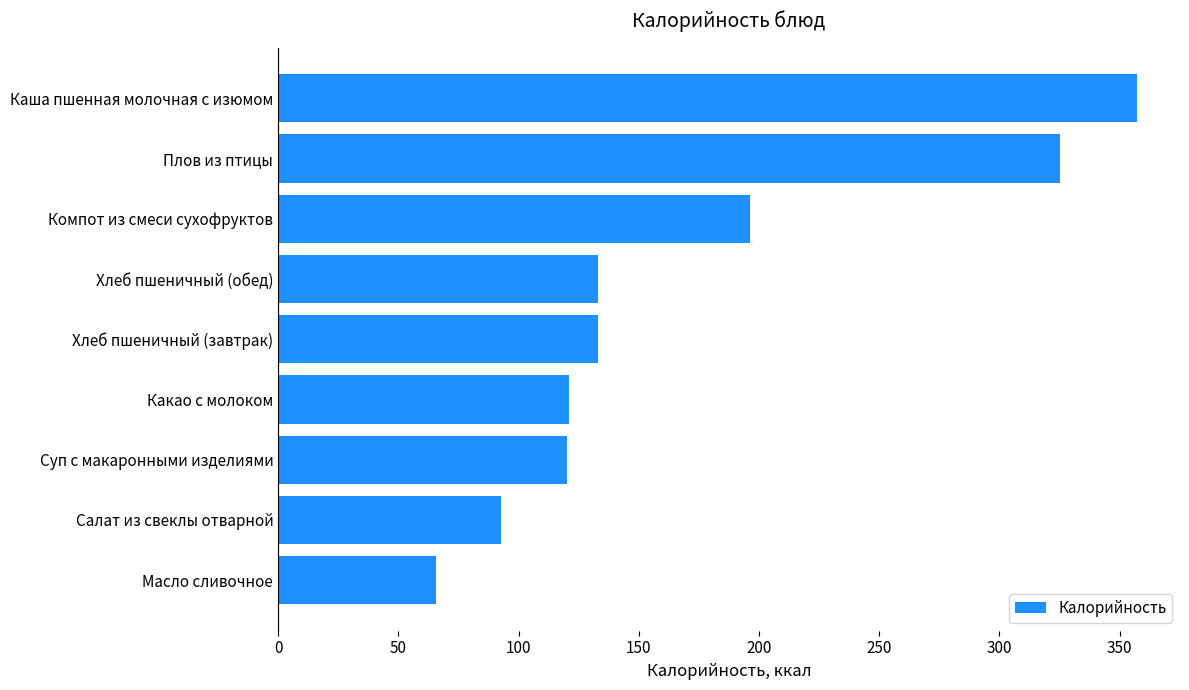

What is the difference between the maximum and second lowest values?

264.5